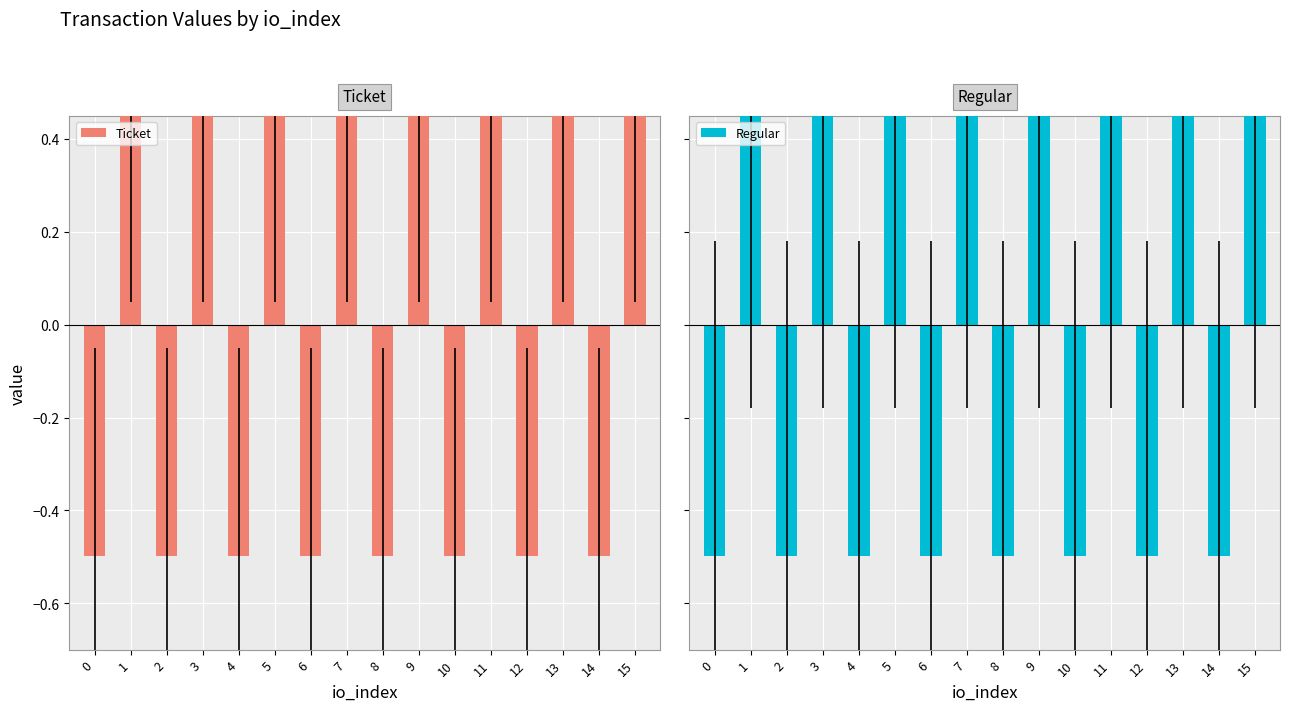

What is the difference between the second highest and minimum values in the Regular series?

1.0